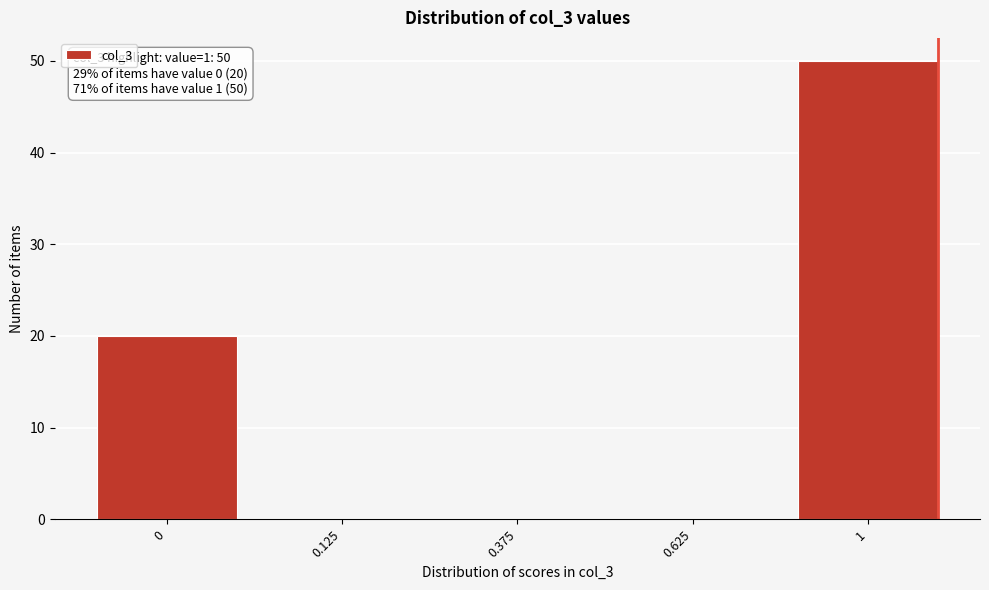

Reading left to right, list all the values displayed in this chart.

0=20	0.125=0	0.375=0	0.625=0	1=50